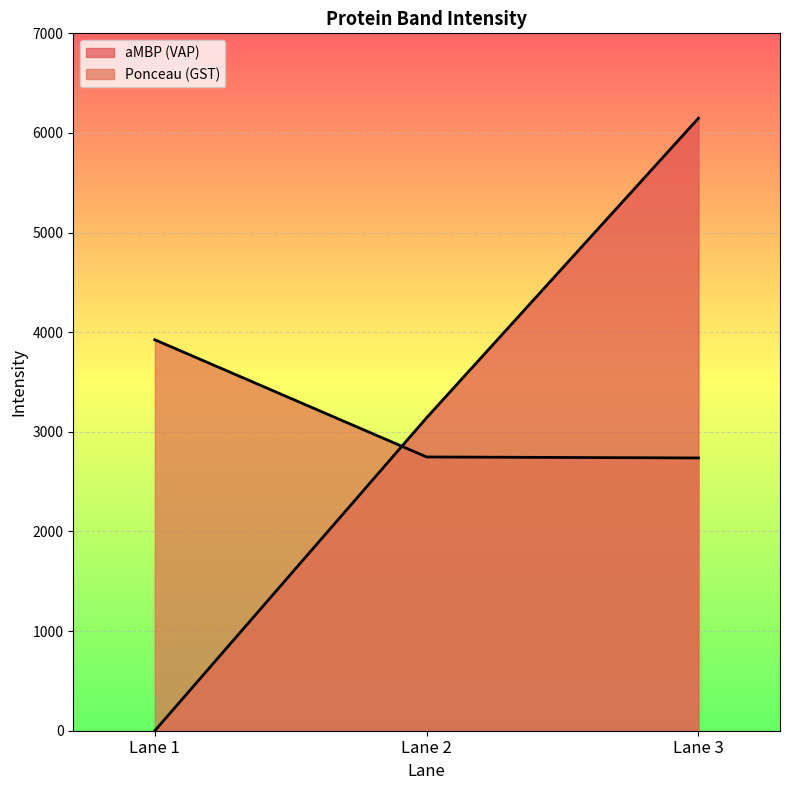

At which category is the sum across all series the highest?

Lane 3